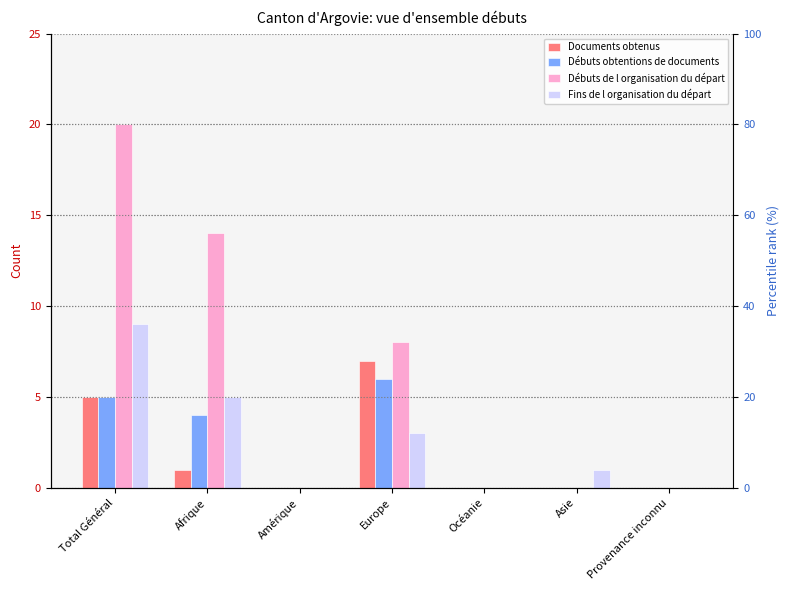

The Débuts obtentions de documents series shows 8 at Europe. True or false?

False